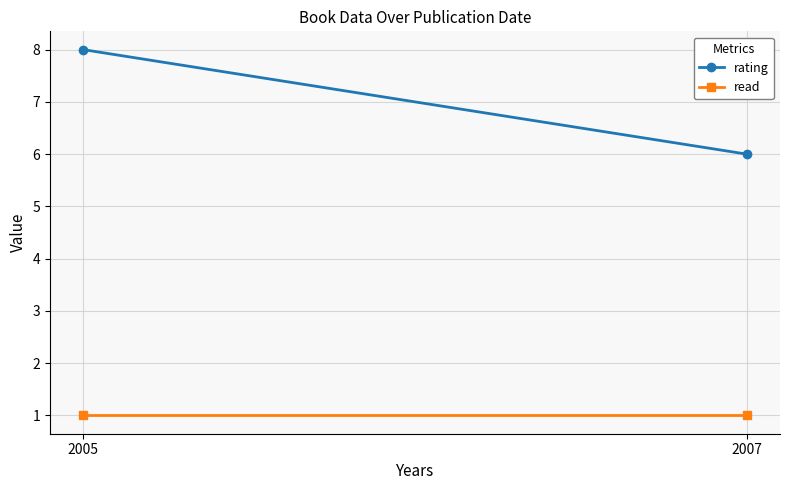

Which category has the lowest value in the read series?

2005